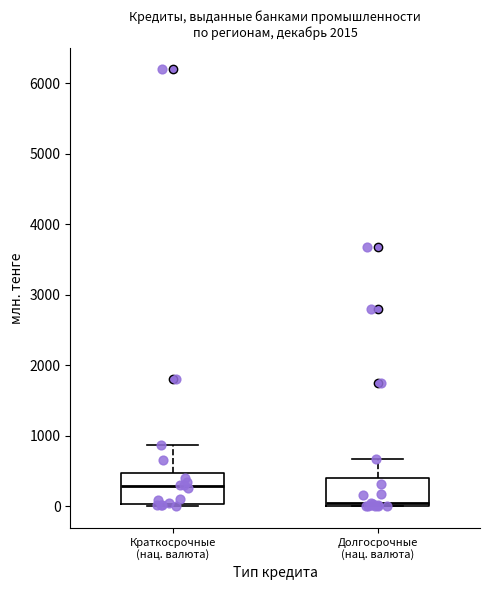

Where is the upper edge of the box for Краткосрочные (нац. валюта) on the y-axis? The values are not printed on the chart, so give them approximately, as read against the axis.

500